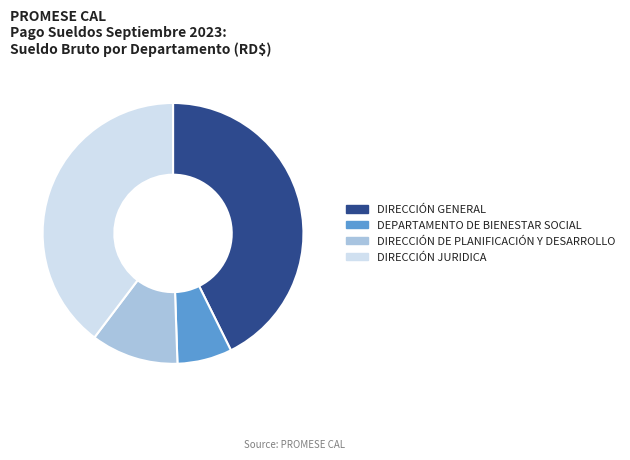

Which has a higher value, DIRECCIÓN JURIDICA or DEPARTAMENTO DE BIENESTAR SOCIAL?

DIRECCIÓN JURIDICA